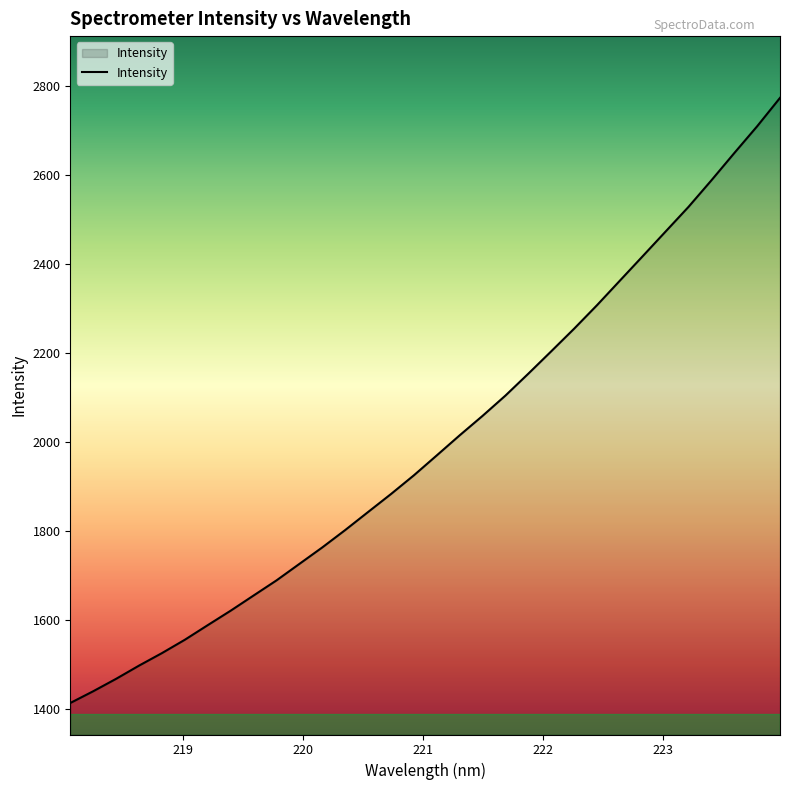

What is the difference between the maximum and second lowest values?

1332.0